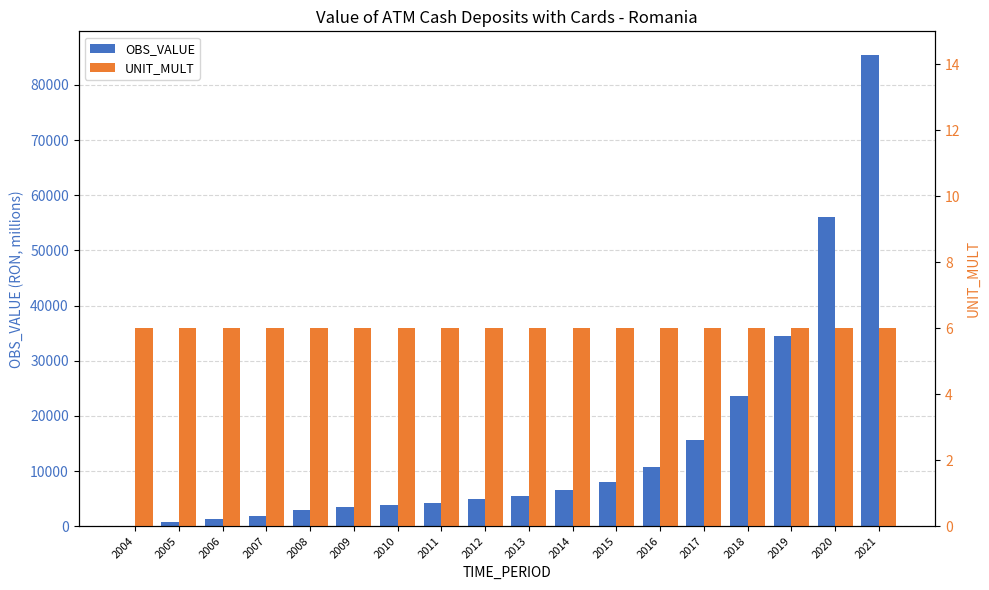

What is the difference between the maximum and second lowest values in the OBS_VALUE series?

84763.2